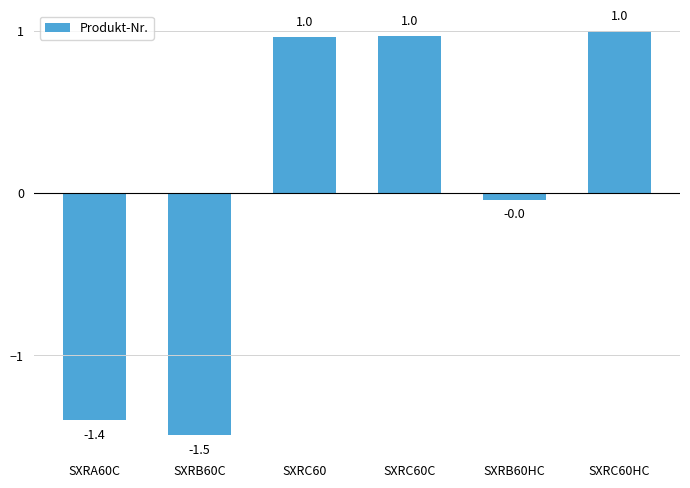

What is the maximum value shown in the chart?

1.0